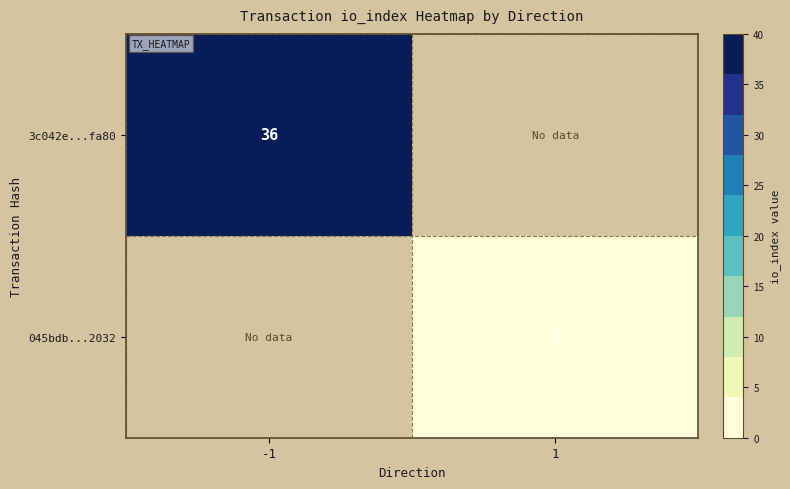

How many values in 045bdb...2032 are above zero?

1